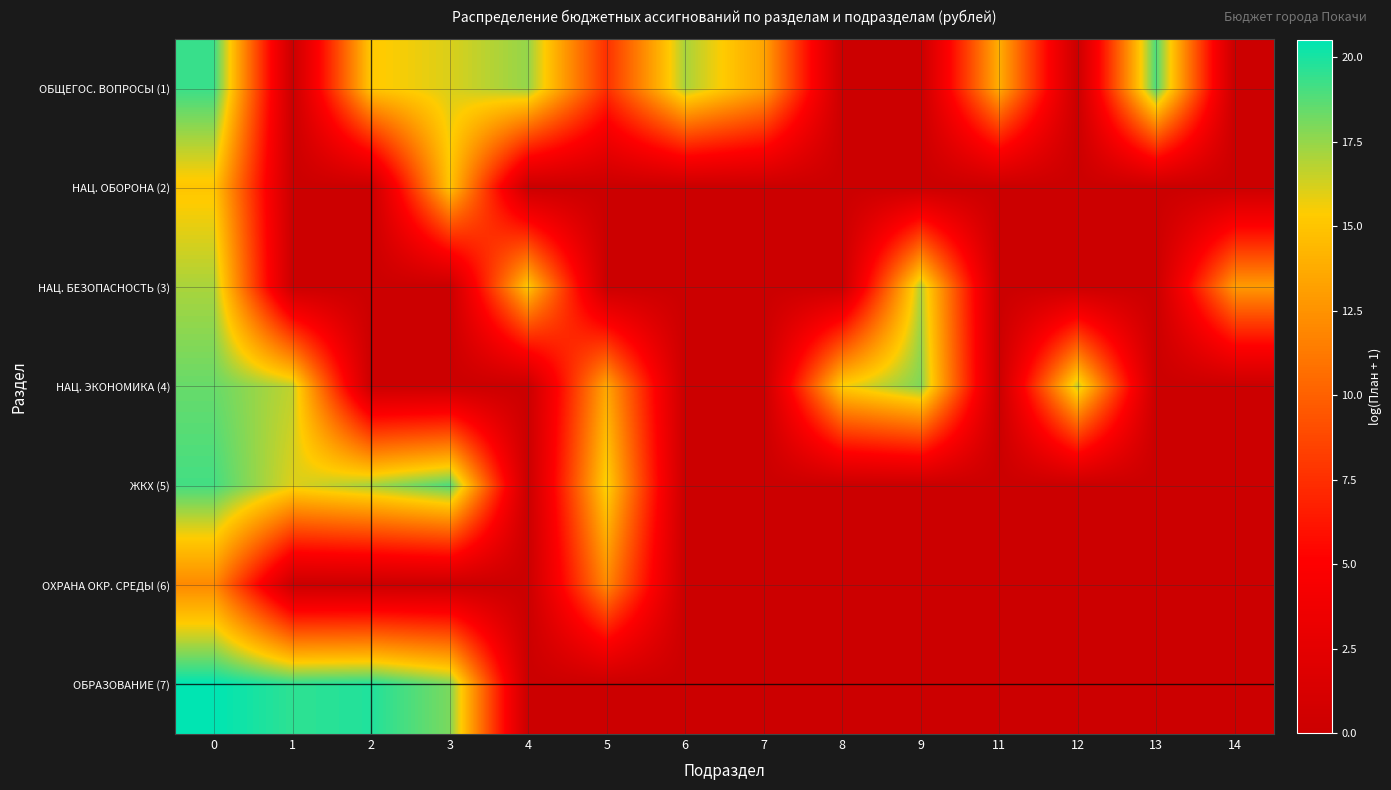

Which series changed the most between 3 and 13?

ЖКХ (5)